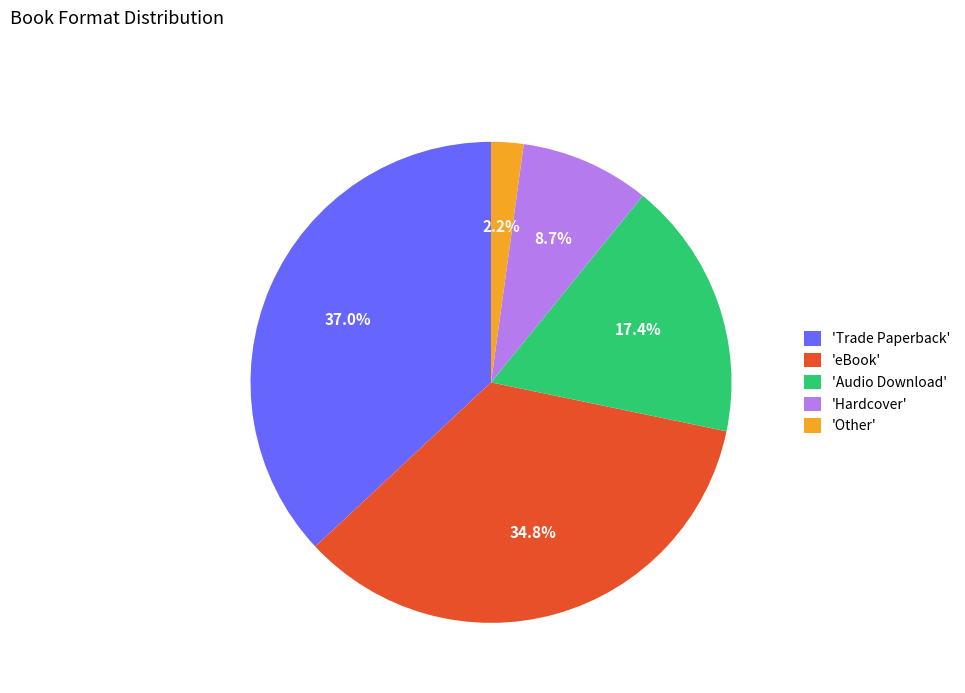

Approximately how many times larger is the value at 'eBook' compared to 'Audio Download'?

2.0